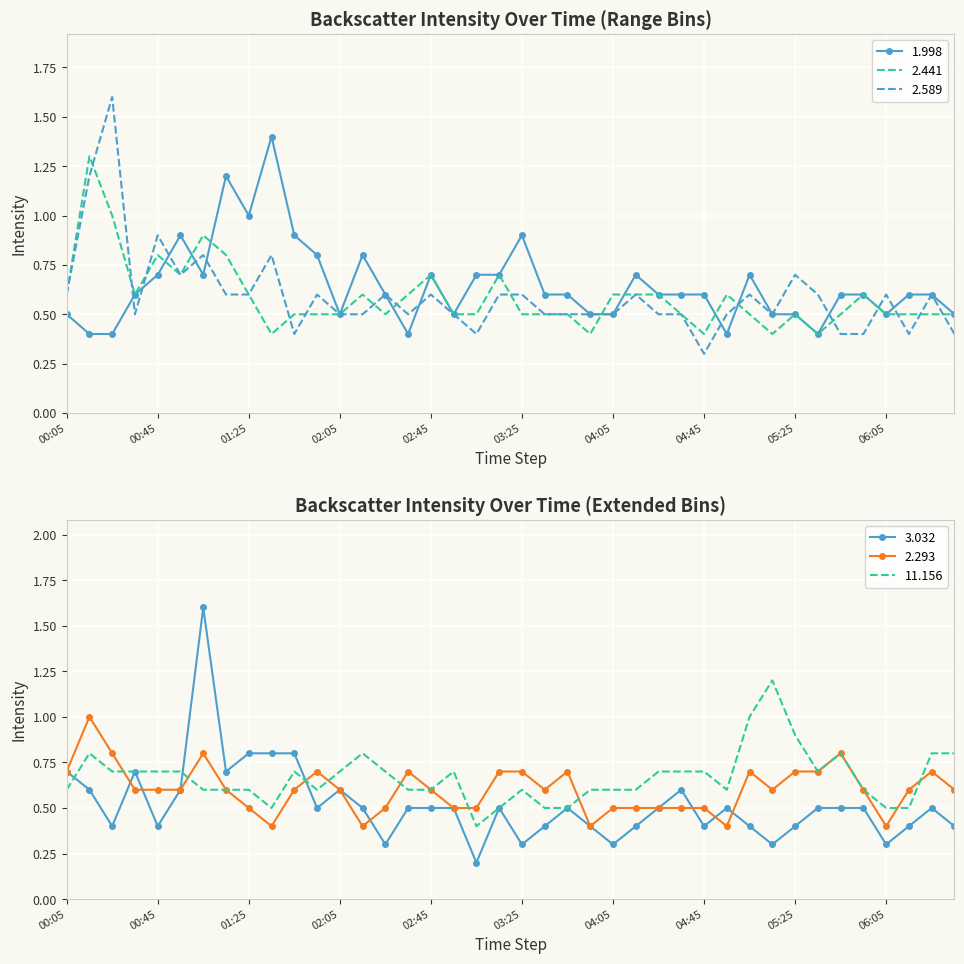

Which has a higher value, 1999/07/21 04:55 or 1999/07/21 03:35?

1999/07/21 03:35